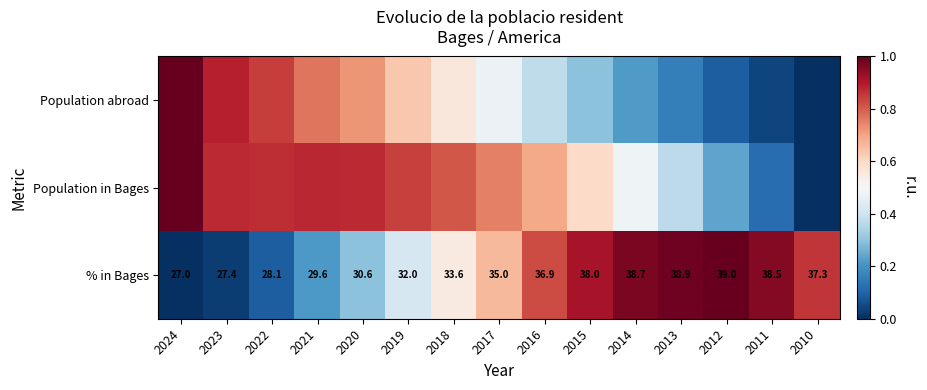

Between 2012 and 2022, which is larger?

2022